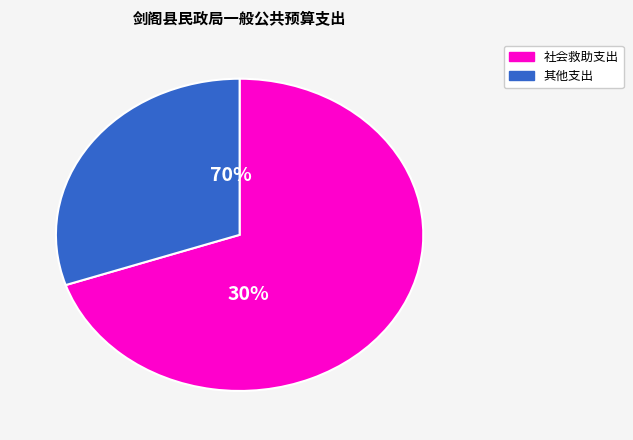

Is it true that 住房公积金 is 0% of the pie?

True